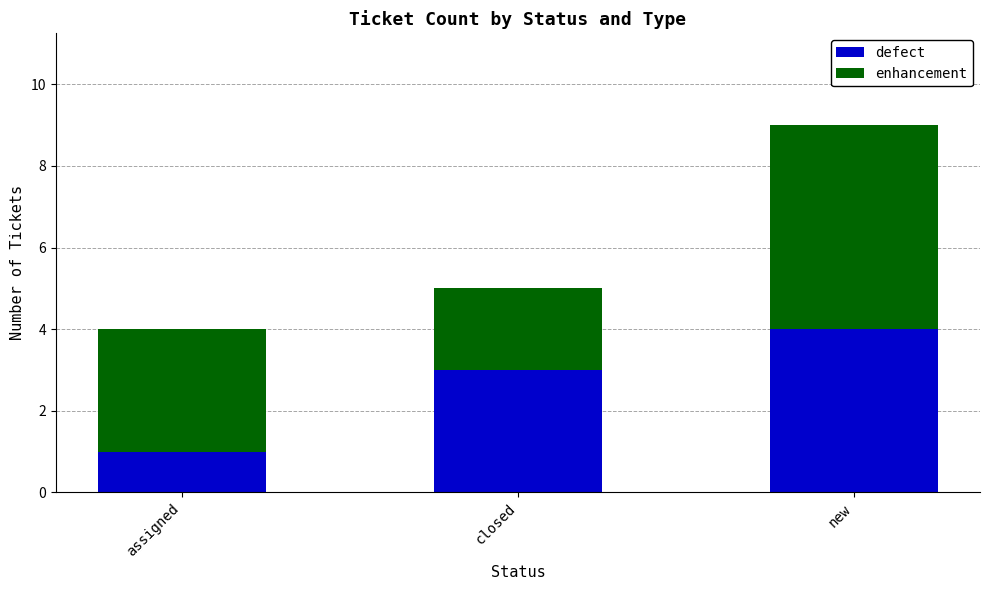

The value of defect at new is 4. True or false?

True